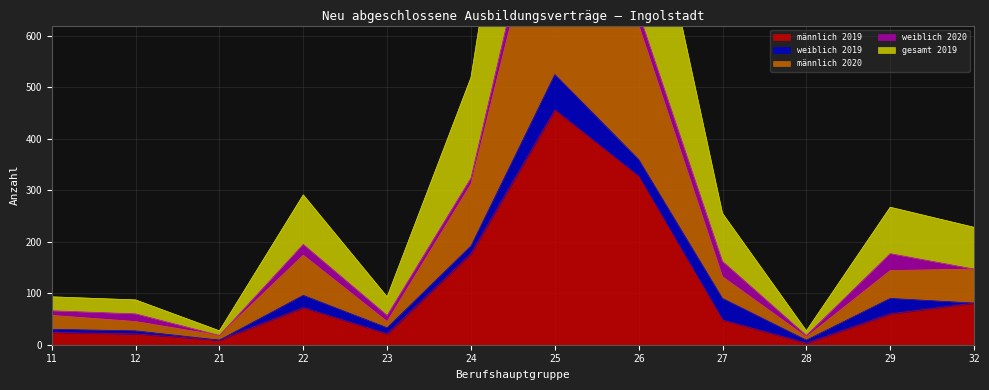

The männlich 2020 series shows 21 at 28. True or false?

False